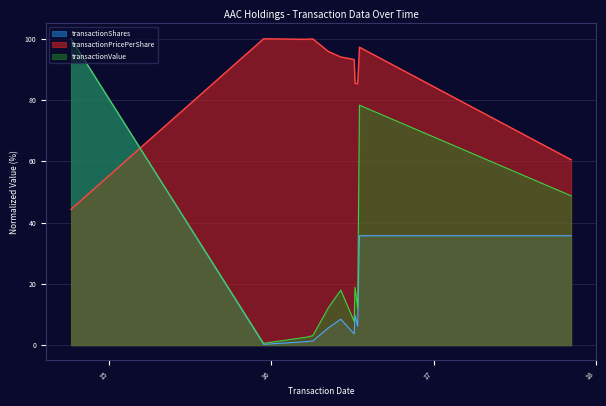

What is the difference between the transactionShares values at 2016-07-18 and 2016-04-04?

34.3